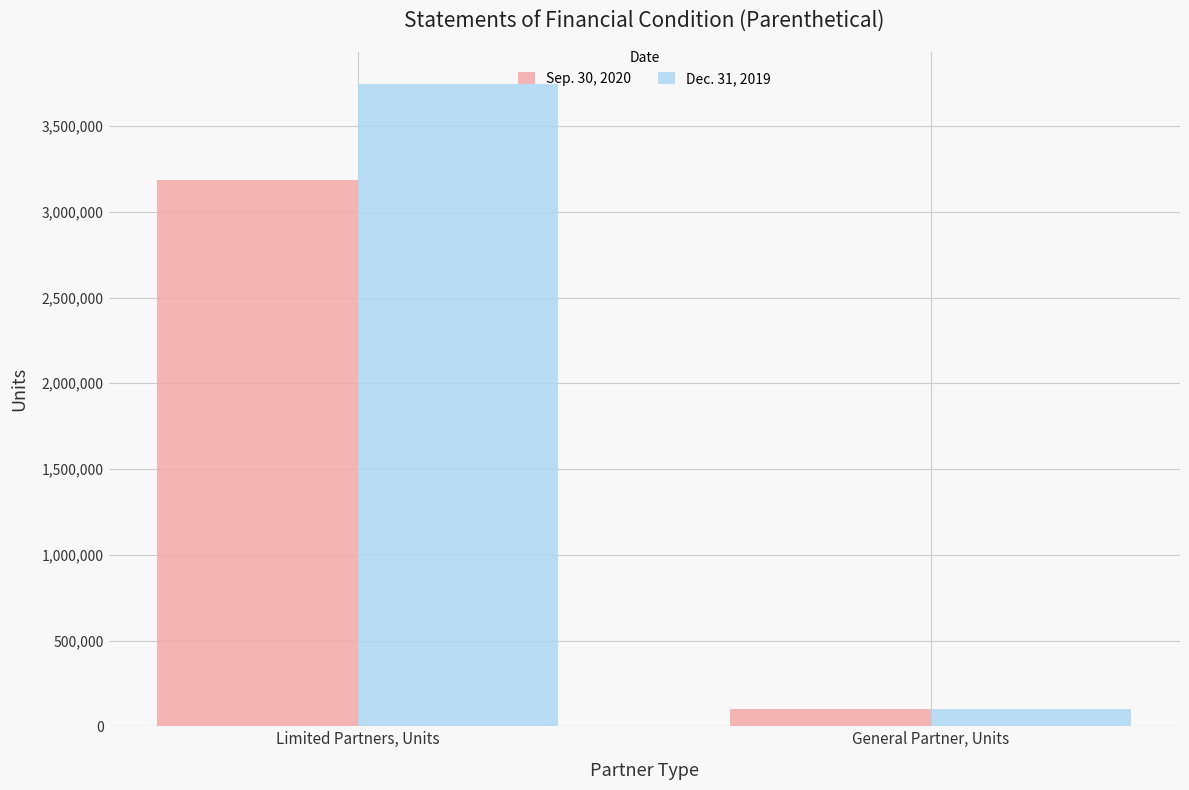

Reading left to right, transcribe all the data shown in this chart.

Sep. 30, 2020: Limited Partners, Units=3184275.4	General Partner, Units=101536.9
Dec. 31, 2019: Limited Partners, Units=3744360.7	General Partner, Units=101536.9